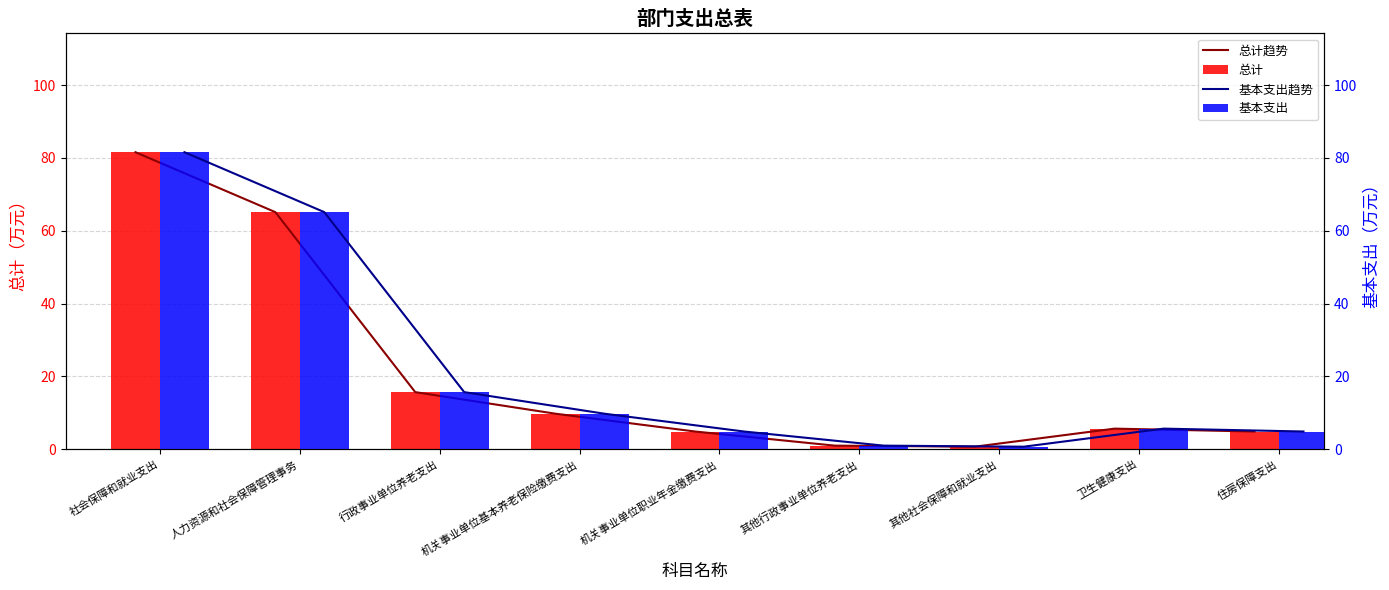

What is the difference between the second highest and second lowest values in the 总计趋势 series?

64.1